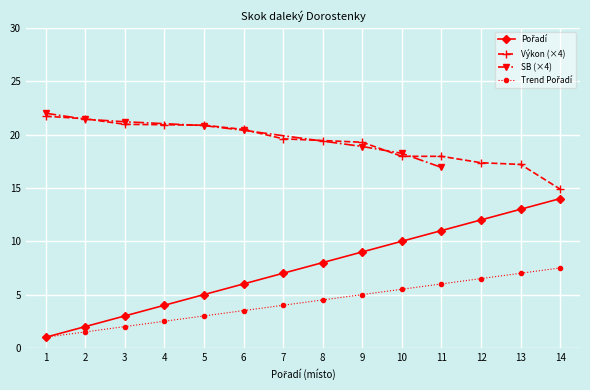

What is the difference between the values at 1 and 14?

13